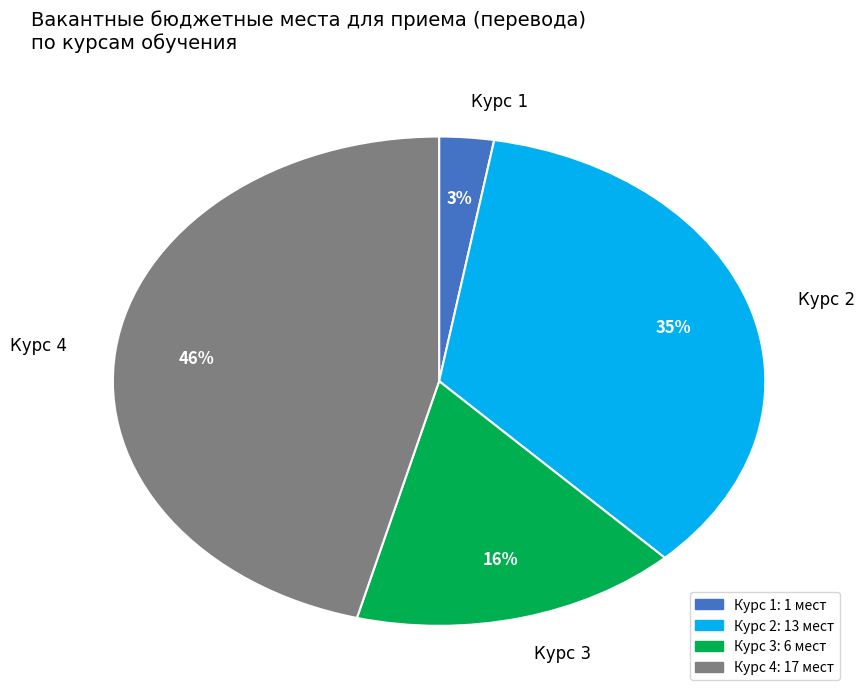

Is there a majority slice in this chart?

No